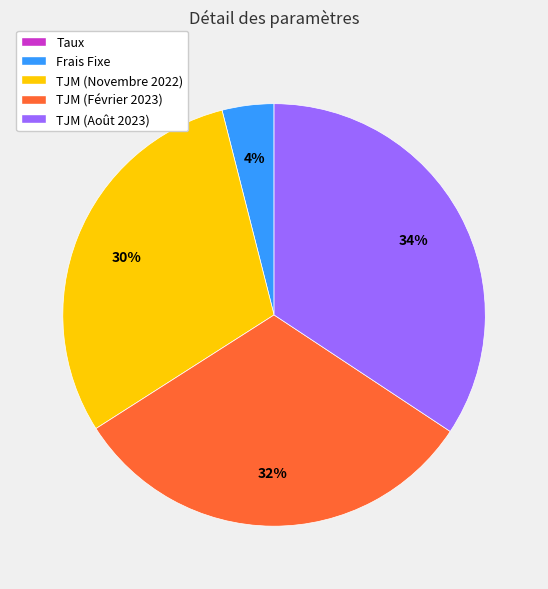

Is the sum of TJM (Février 2023) and TJM (Novembre 2022) greater than half?

Yes